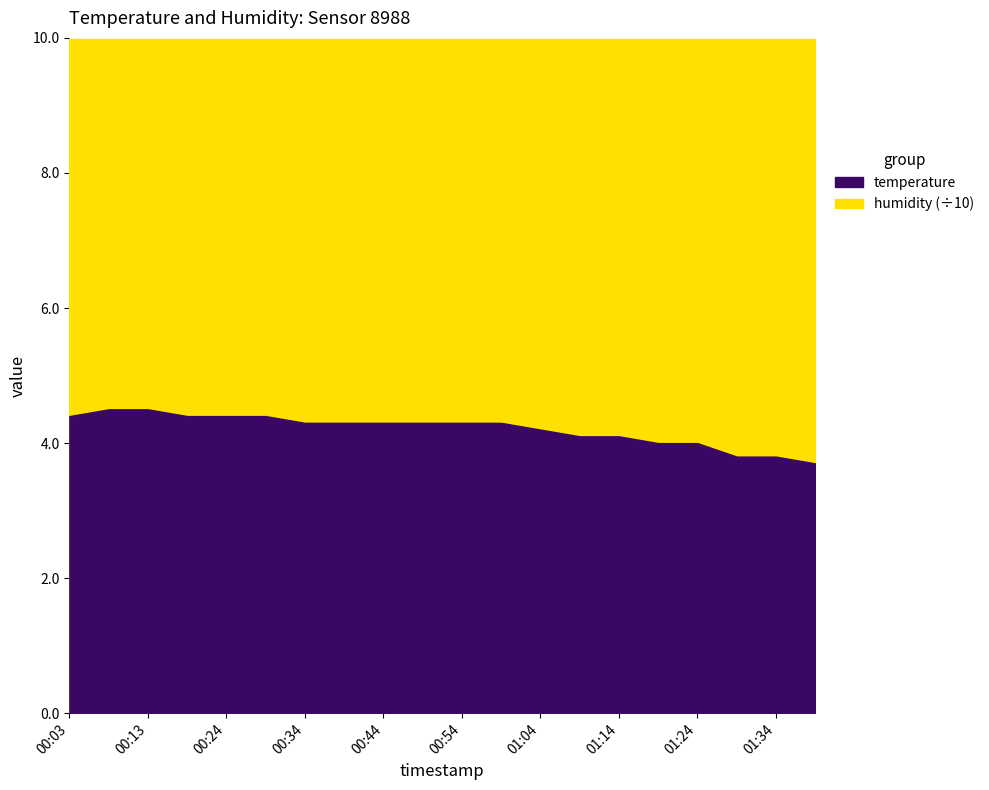

Rank the categories by temperature value from lowest to highest.

01:40, 01:29, 01:34, 01:19, 01:24, 01:09, 01:14, 01:04, 00:34, 00:39, 00:44, 00:49, 00:54, 00:59, 00:03, 00:18, 00:24, 00:29, 00:08, 00:13